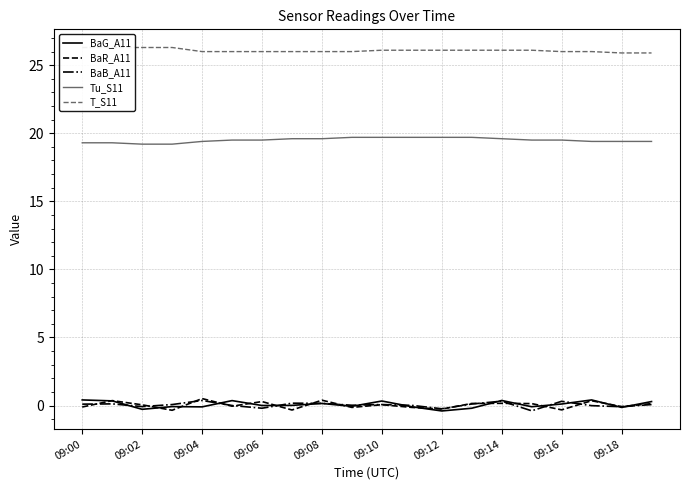

Is it true that BaG_A11 equals -0.3 at 09:02?

True